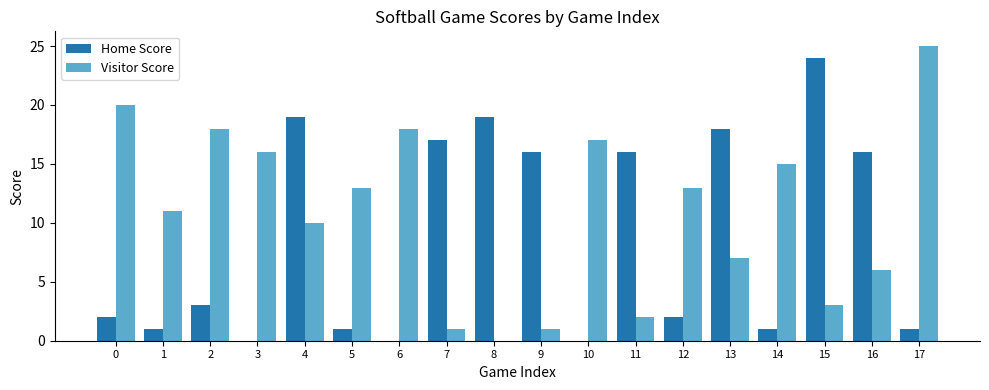

Is the value of Home Score at 12 greater than the value of Visitor Score at 16?

No